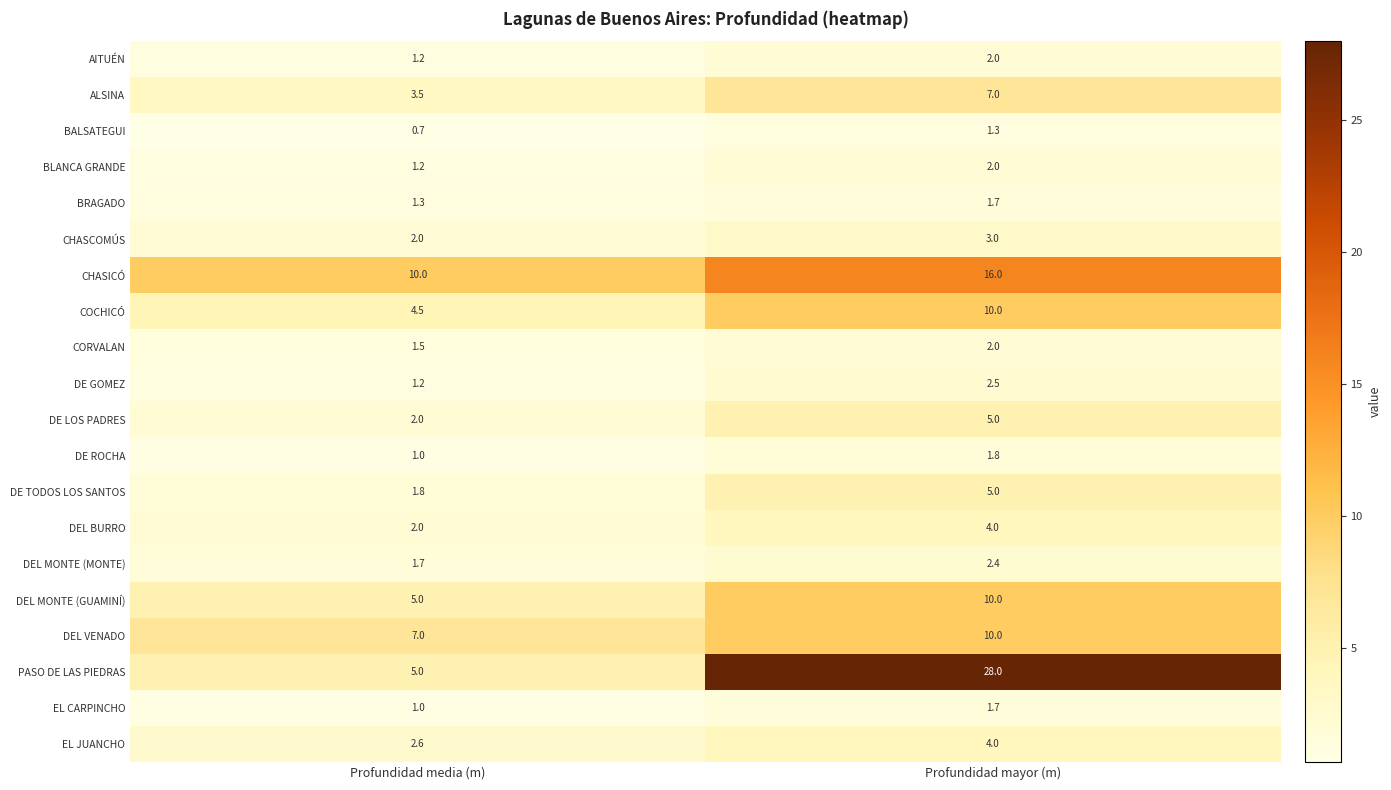

Which series has the largest range (max minus min)?

PASO DE LAS PIEDRAS